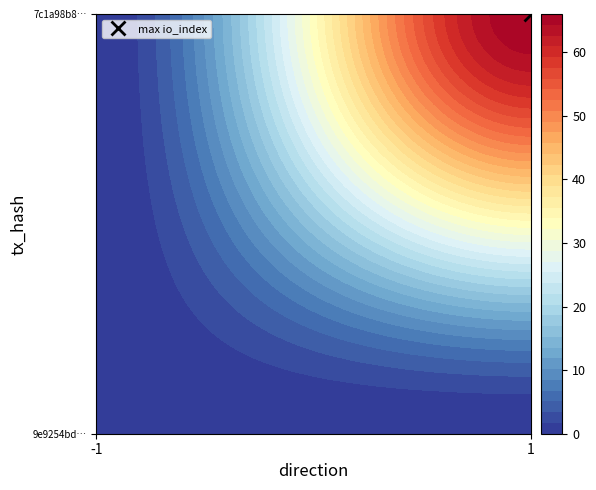

Between direction and io_index, which is larger?

io_index